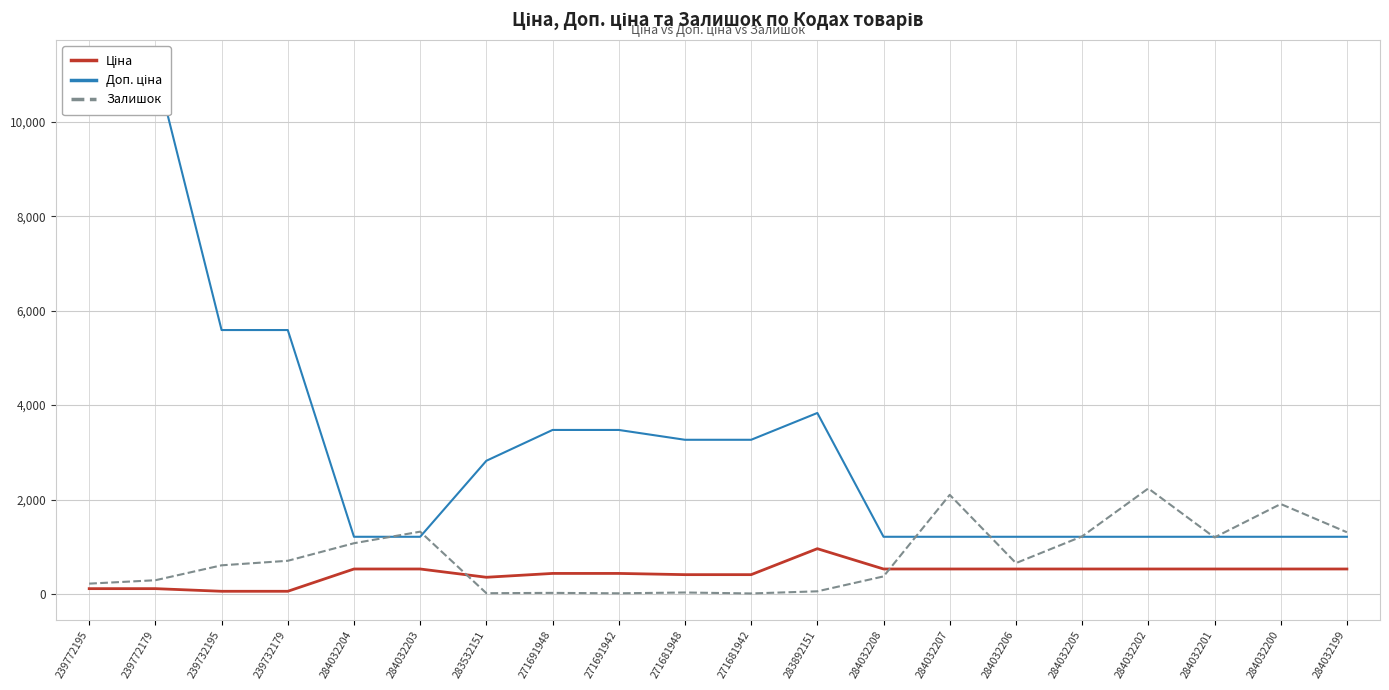

What is the maximum value for Доп. ціна?

11182.0